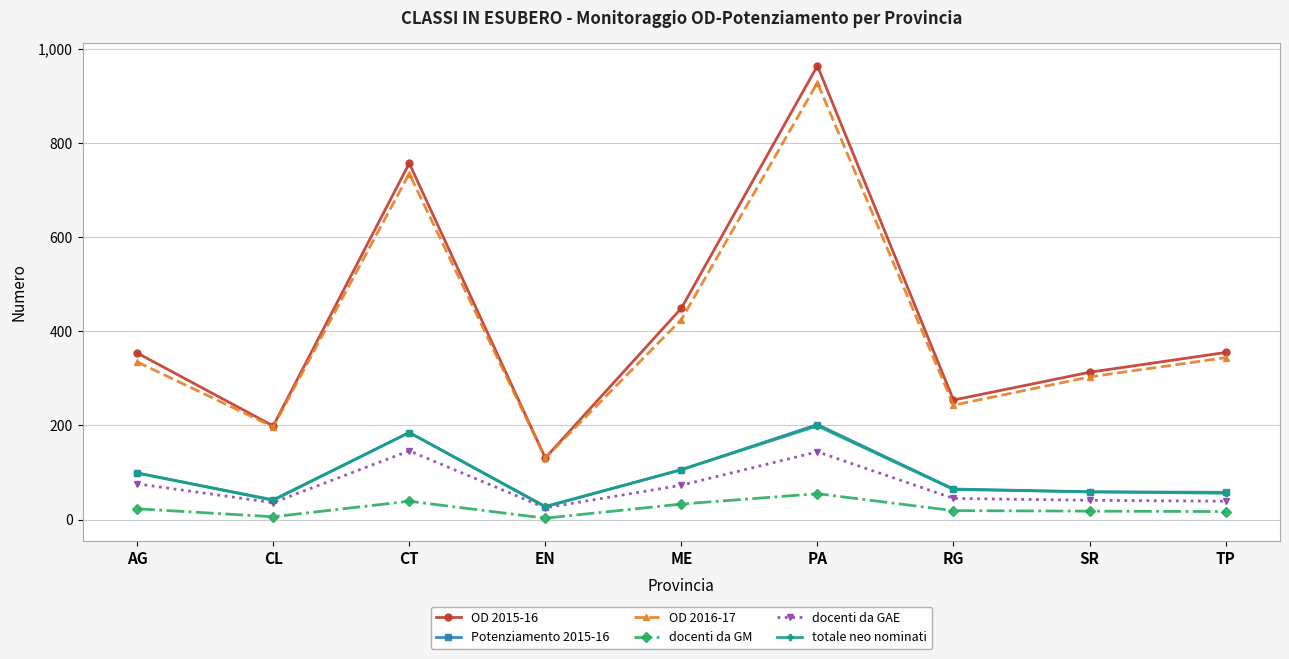

Is the value of docenti da GM at SR greater than the value of docenti da GAE at PA?

No